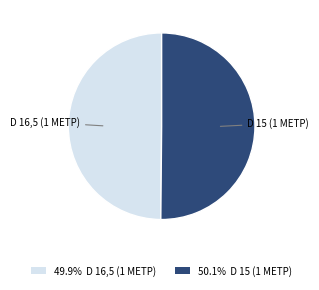

Combined, do D 15 (1 МЕТР) and D 16,5 (1 МЕТР) account for over 50%?

Yes